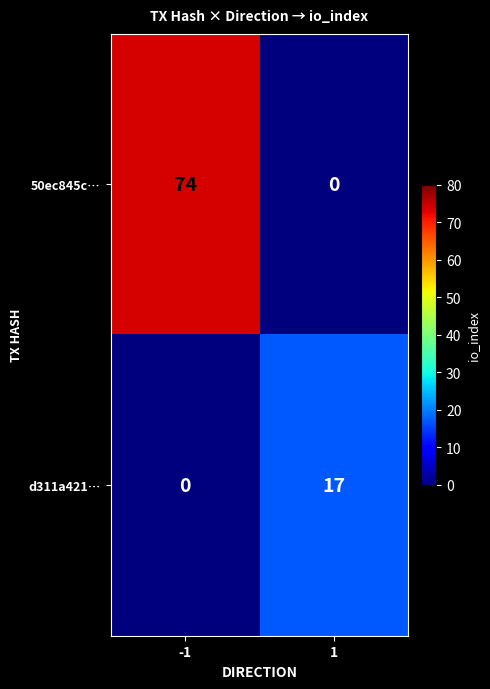

True or false: 50ec845c… has a value of 74 at -1.

True